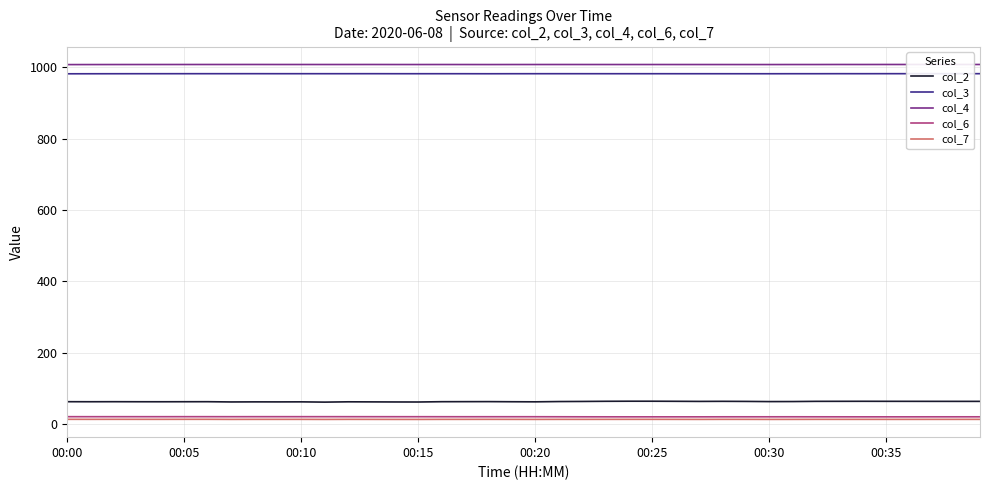

How many interior local valleys does the col_3 series have?

6